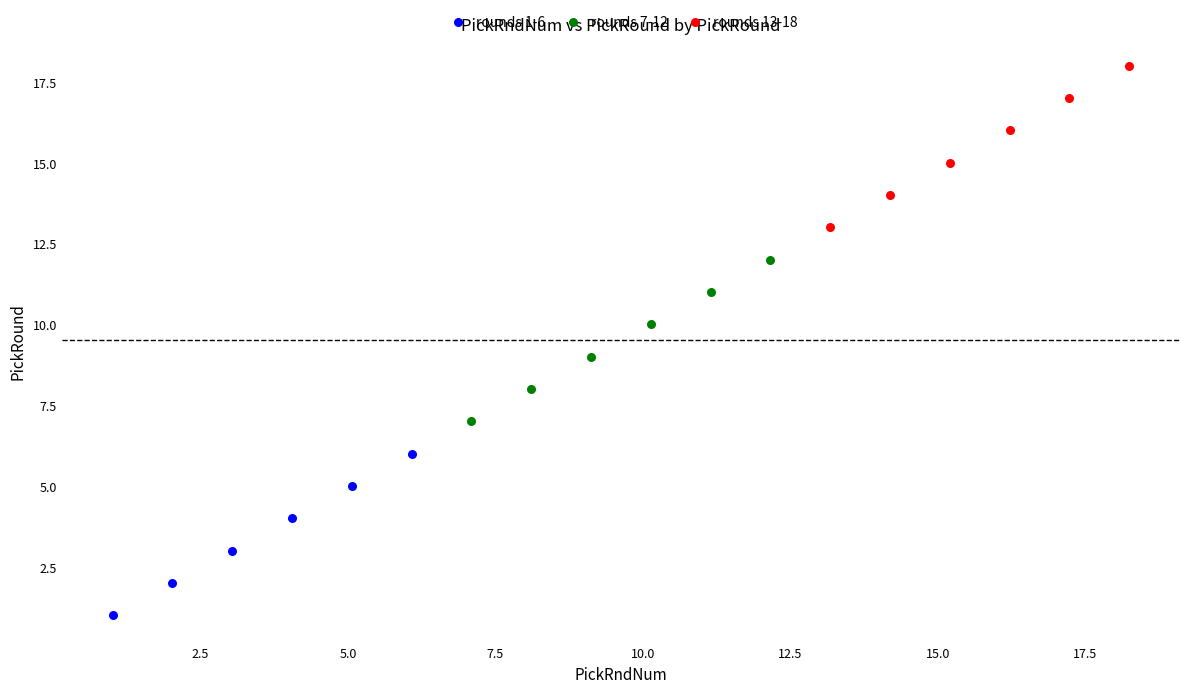

Which series reaches the maximum Y coordinate?

rounds 13-18